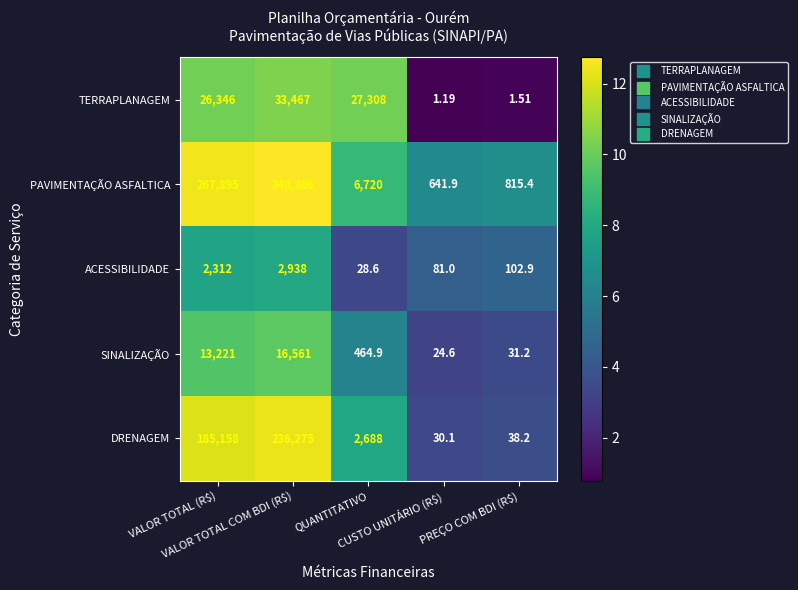

Which series has the largest total across all categories?

PAVIMENTAÇÃO ASFALTICA